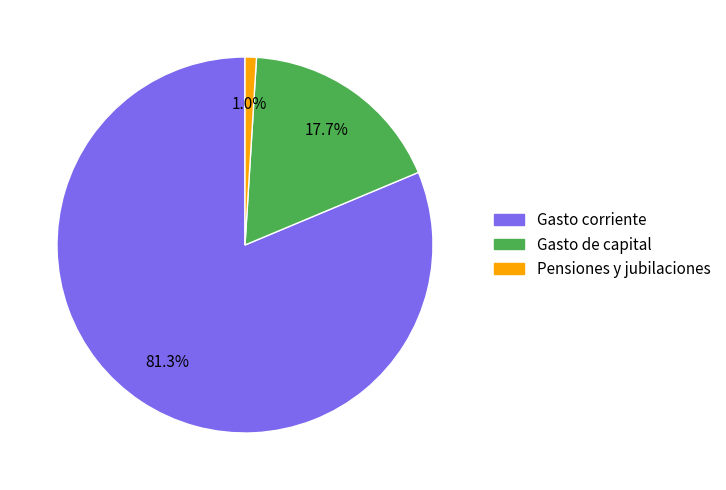

To the nearest percent, what is the difference between the Gasto de capital and Pensiones y jubilaciones slice percentages?

17%